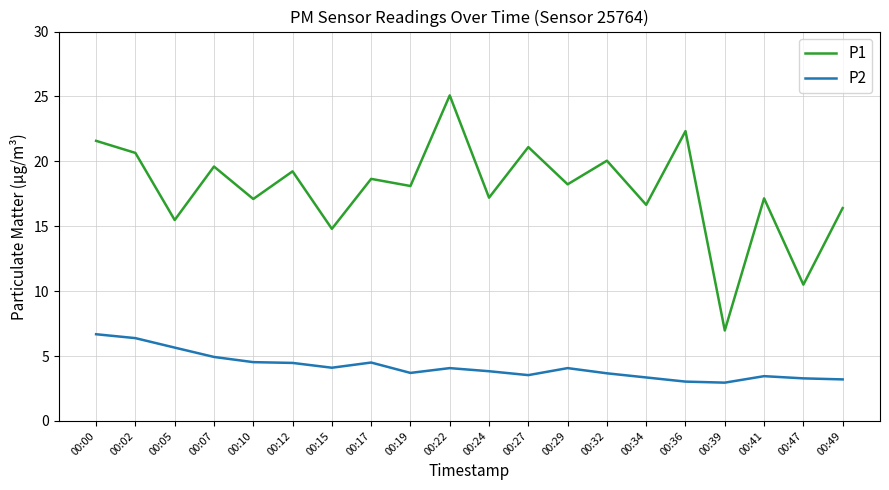

The P2 series shows 3.5 at 00:41. True or false?

True